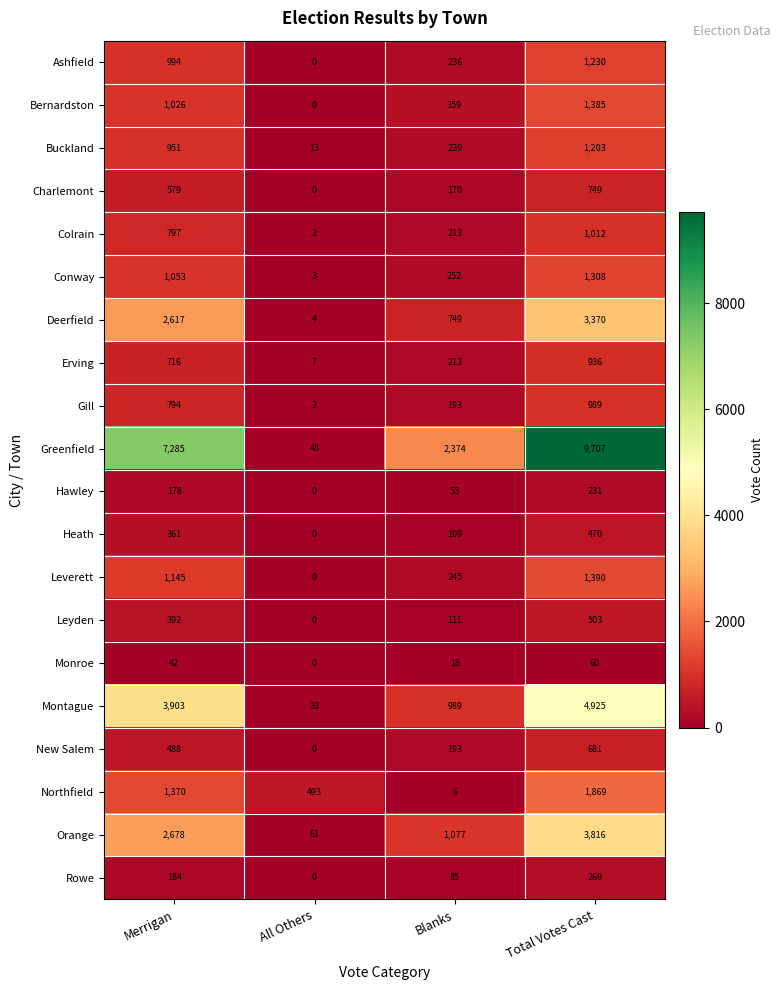

What is the spread (max minus min) of values at Total Votes Cast?

9647